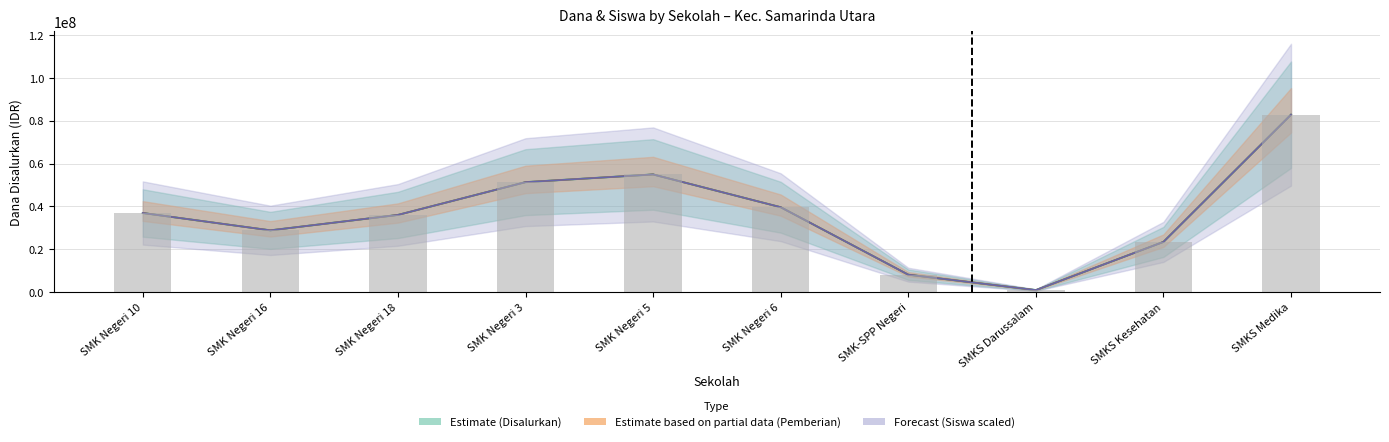

At which label does Pemberian (Siswa) first exceed 36900000?

SMK Negeri 3